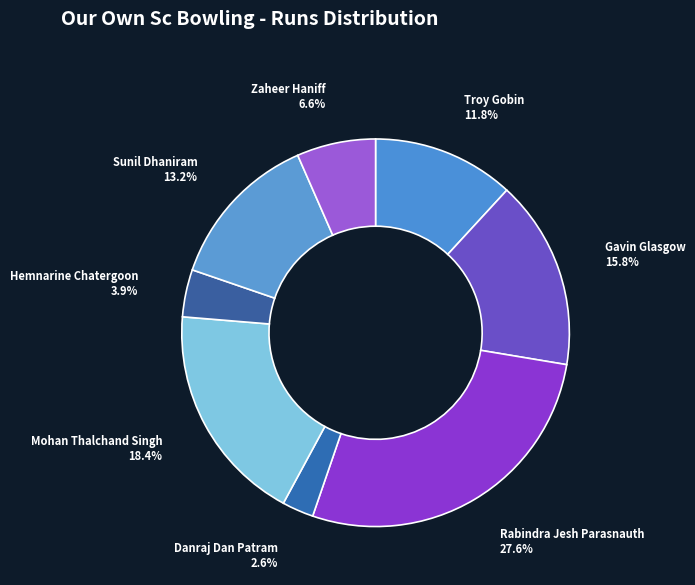

Which category has the smallest portion of the pie?

Danraj Dan Patram